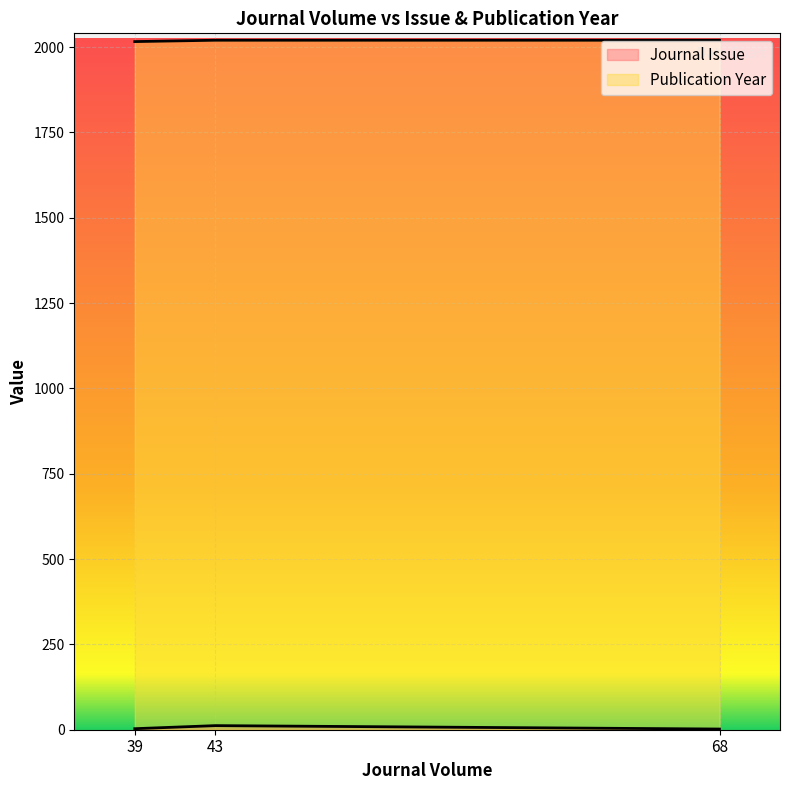

What is the smallest value displayed?

2